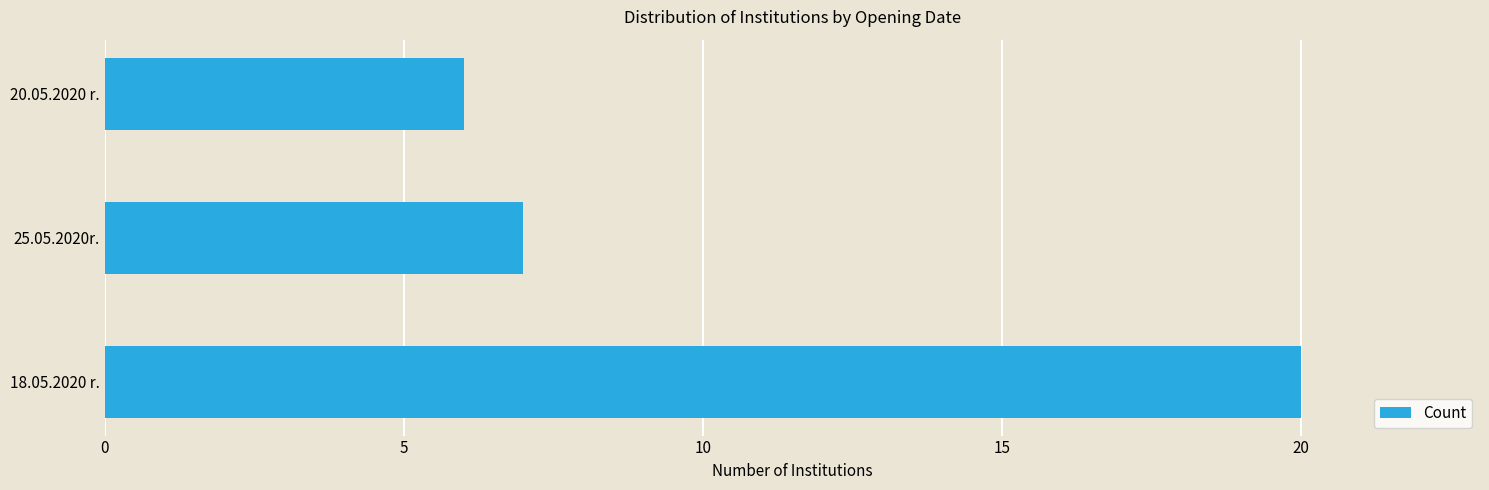

Where is the data nearest to the value 13?

25.05.2020r.